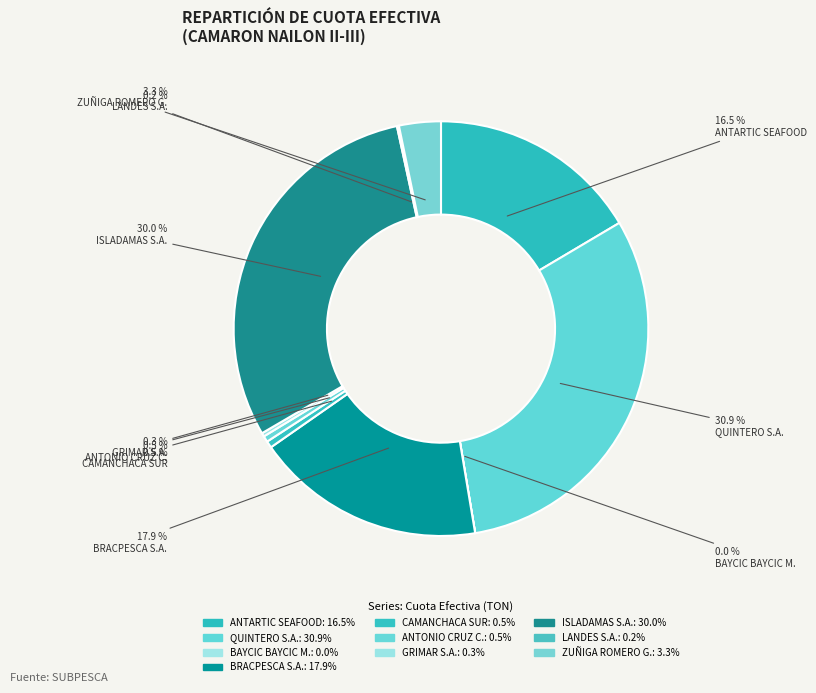

Does any single category account for the majority?

No